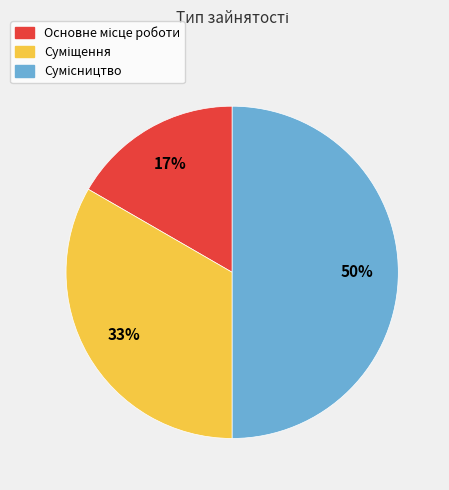

To the nearest percent, what is the difference between the largest and smallest slice percentages?

33%